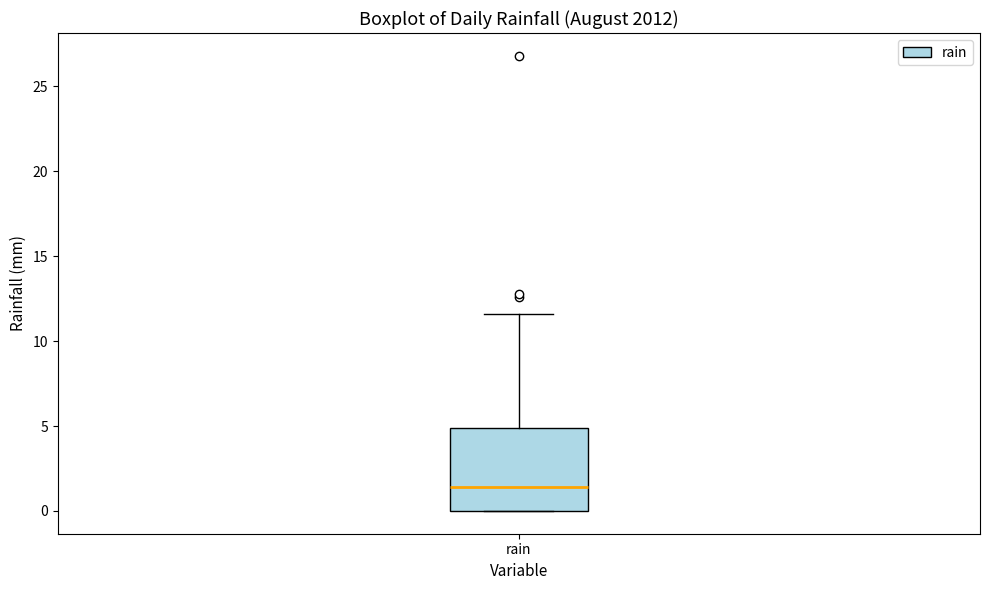

Where is the upper edge of the box for rain on the y-axis? The values are not printed on the chart, so give them approximately, as read against the axis.

5.0